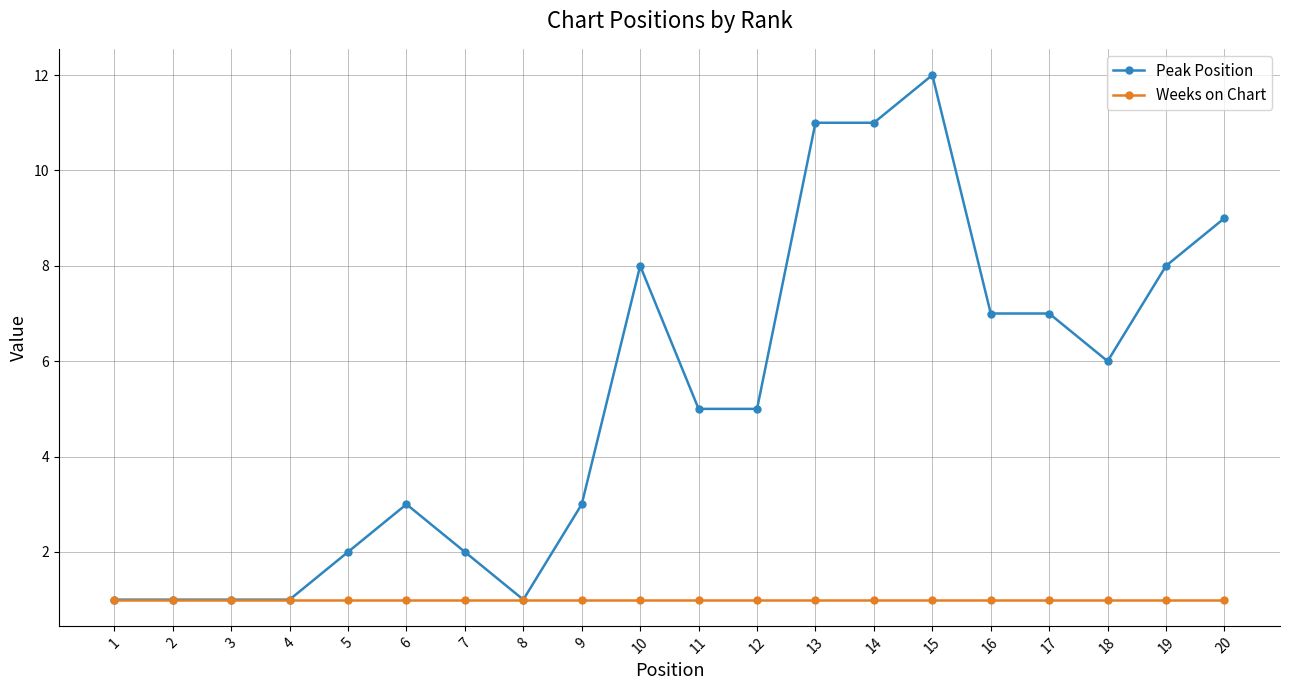

True or false: Peak Position has a value of 1 at 6.

False